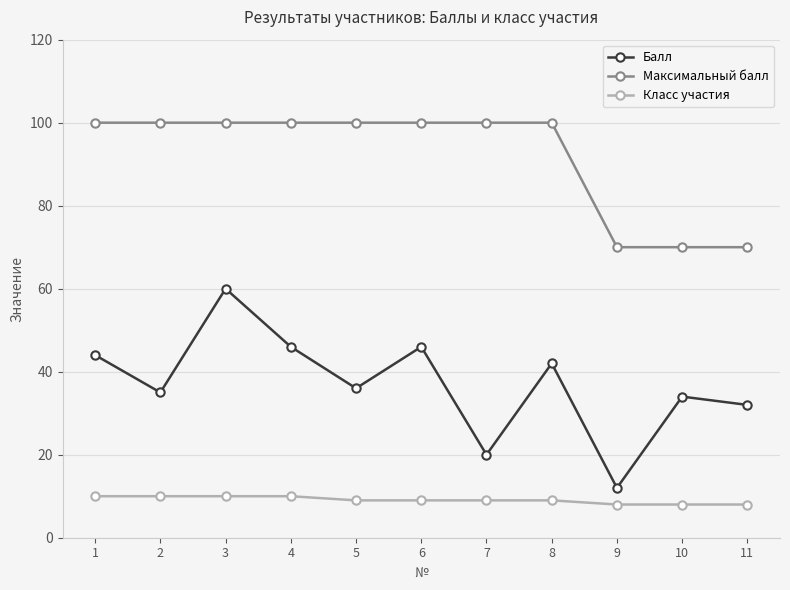

What is the maximum value shown in the chart?

100